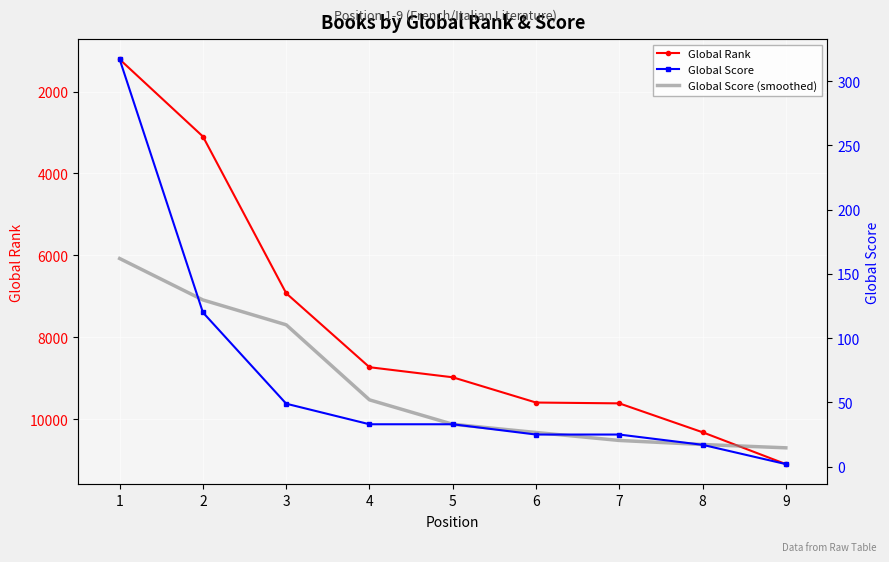

Is it true that Global Score (smoothed) equals 26.6 at 6?

True